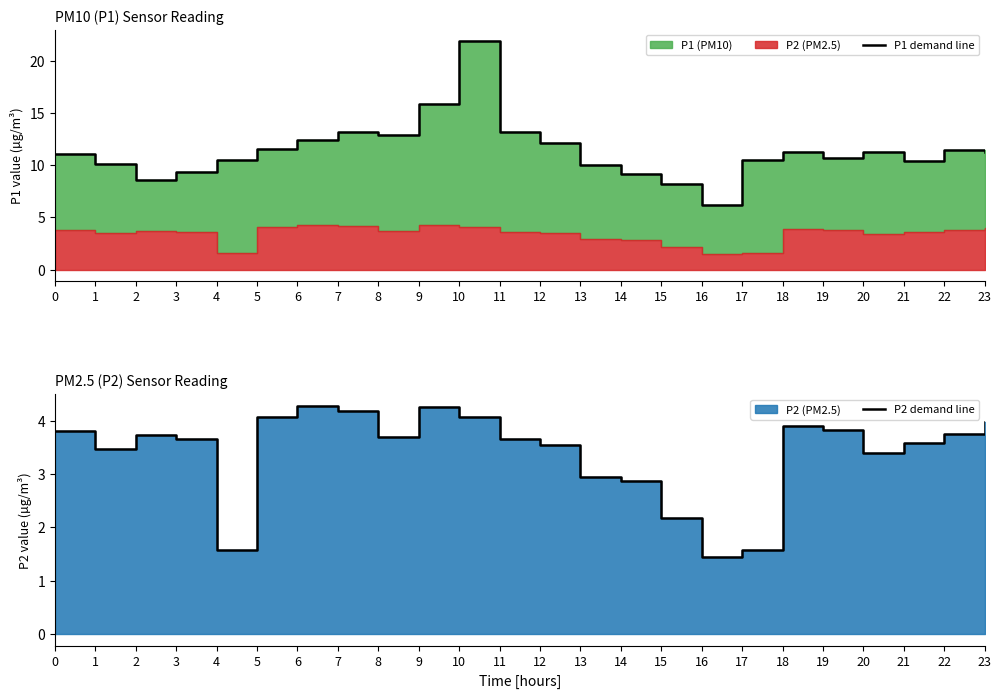

Between 15 and 8, which is larger?

8